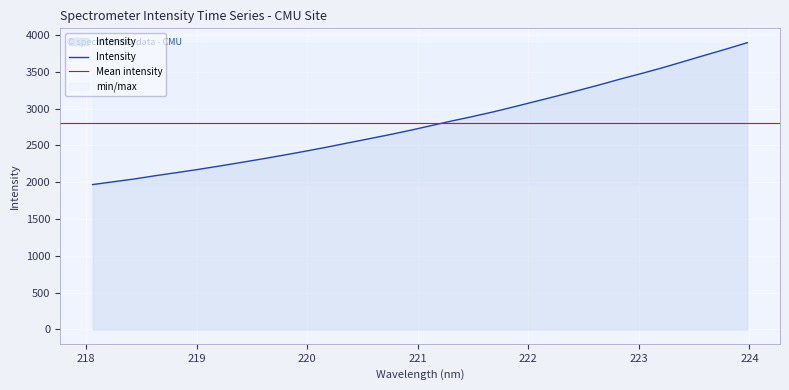

What position from the right is 218.2508?

31